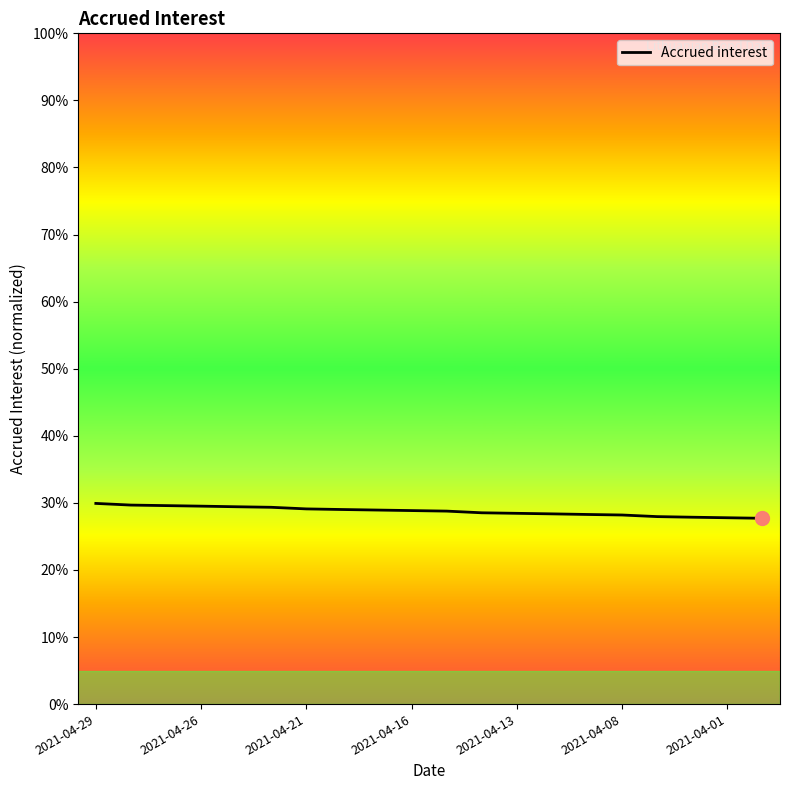

True or false: there are more than 0 points higher than both neighbors.

False